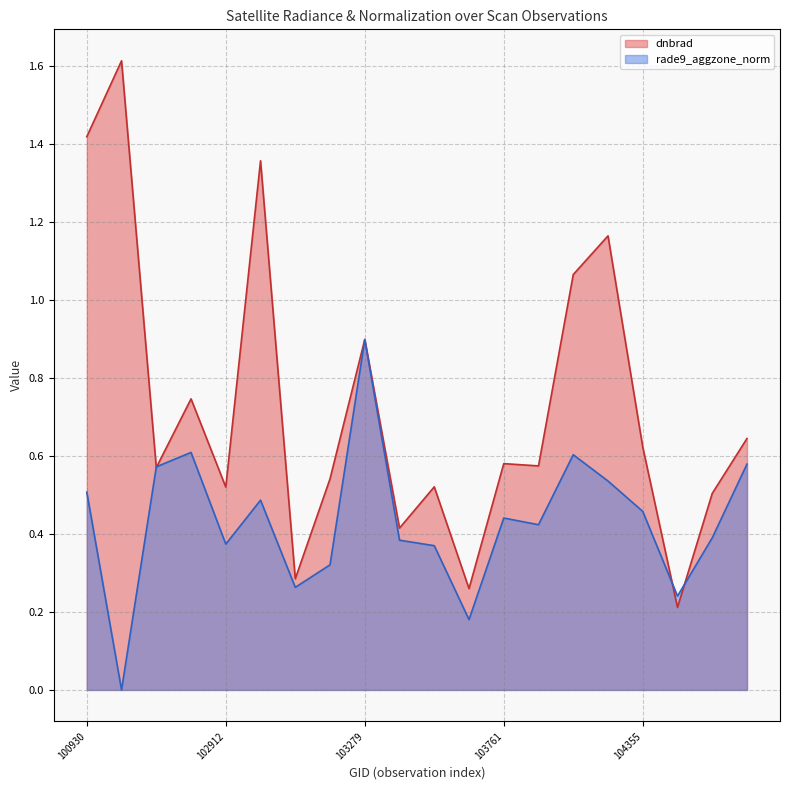

Is the value of rade9_aggzone_norm at 103515 greater than the value of dnbrad at 102792?

No